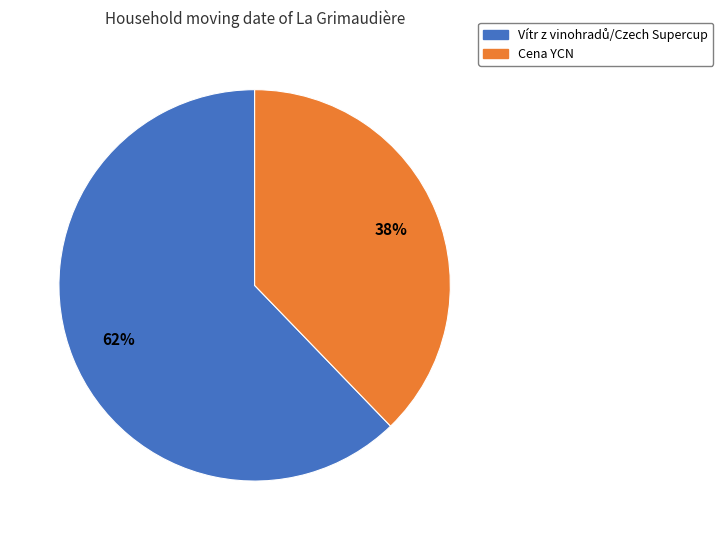

To the nearest percent, what is the difference between the largest and smallest slice percentages?

24%